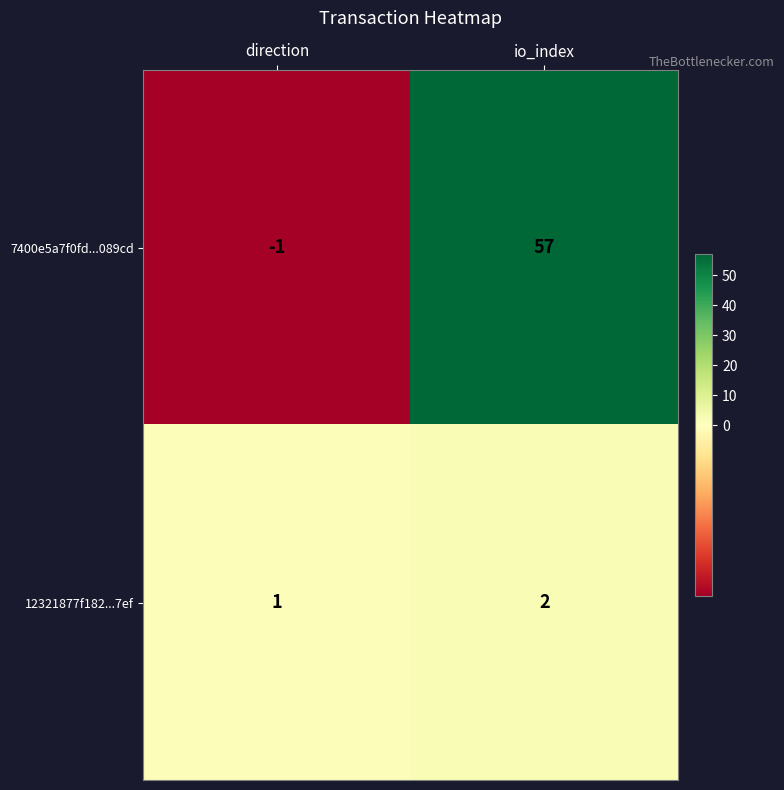

Which series changed the most between direction and io_index?

7400e5a7f0fd...089cd